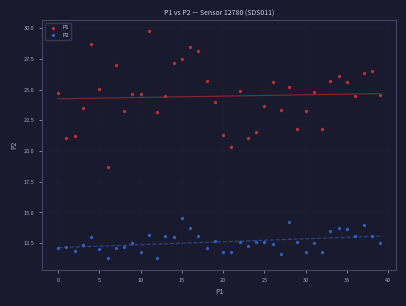

Which series contains the highest Y value?

P1